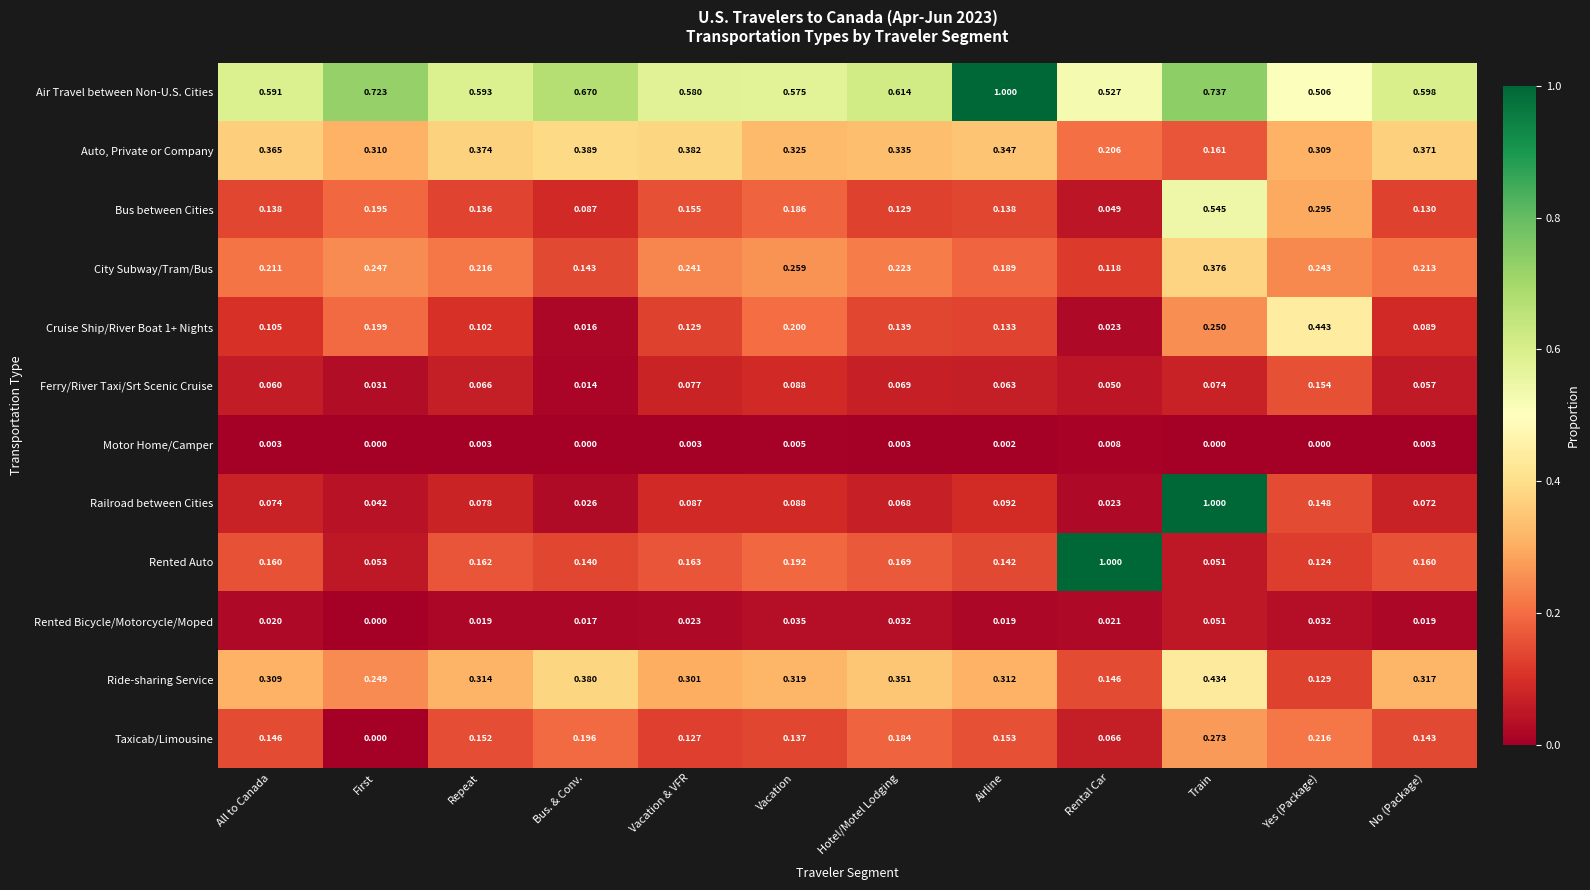

Which series changed the most between Hotel/Motel Lodging and No (Package)?

Cruise Ship/River Boat 1+ Nights